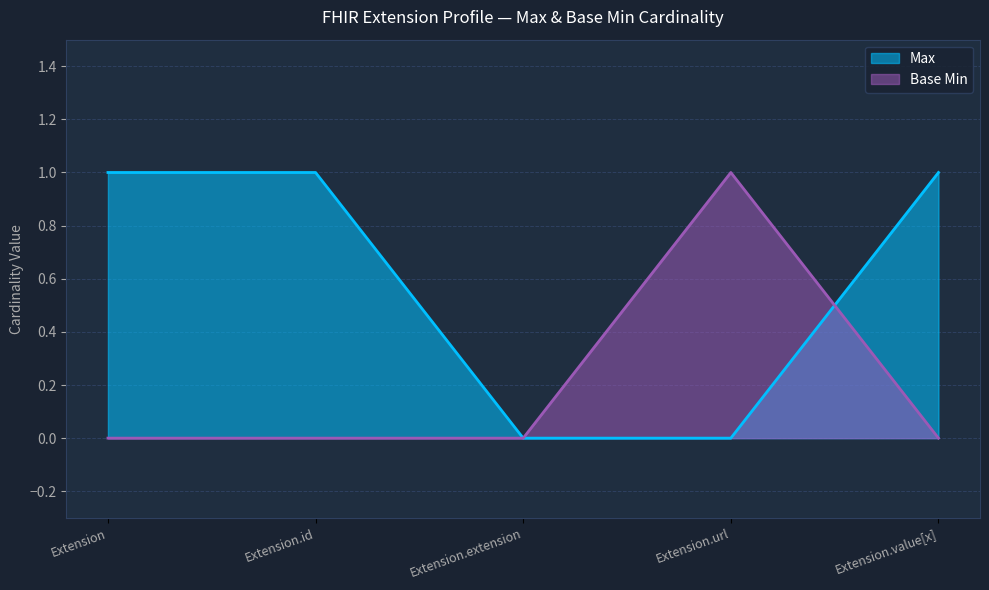

What is the difference between the maximum and minimum values in the Max series?

1